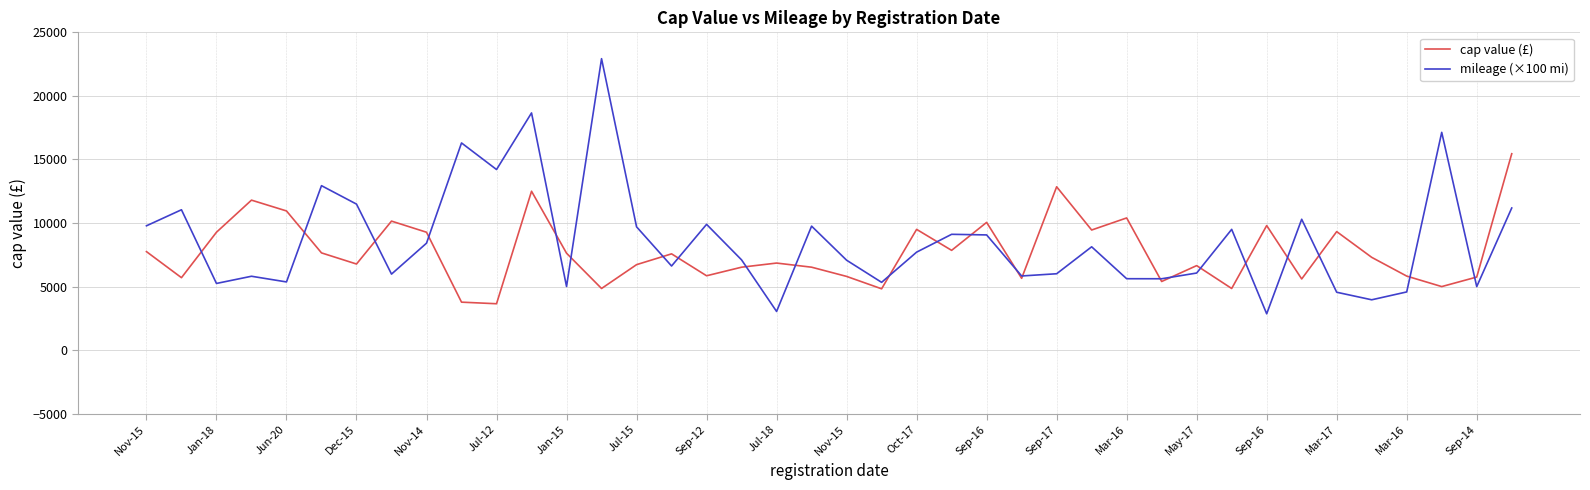

Which series has the largest range (max minus min)?

mileage (×100 mi)